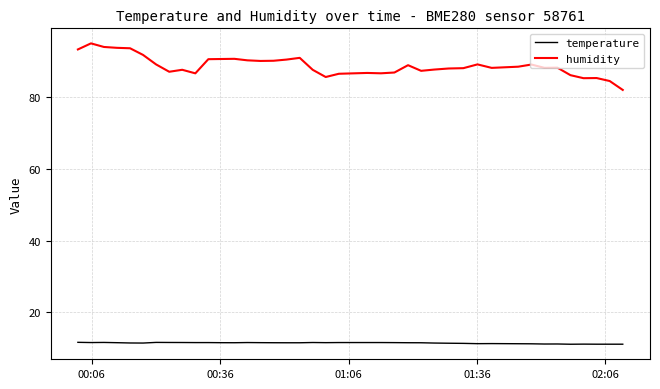

True or false: humidity and temperature intersect in this chart.

False